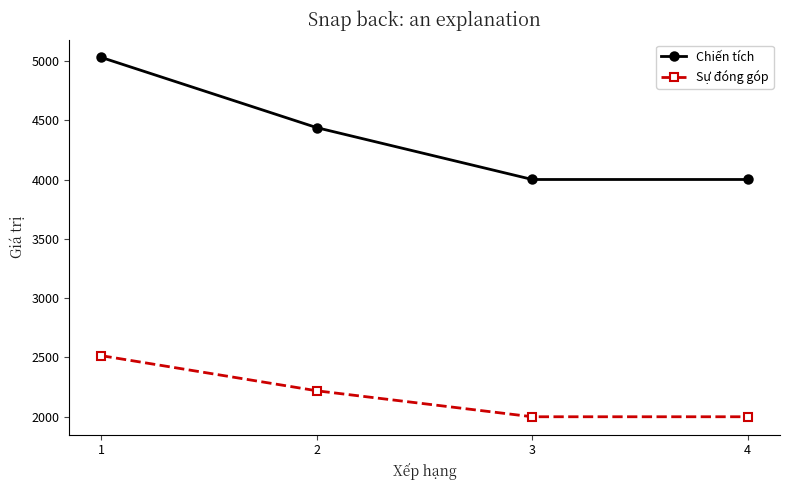

True or false: Sự đóng góp has a value of 1464 at 2.

False